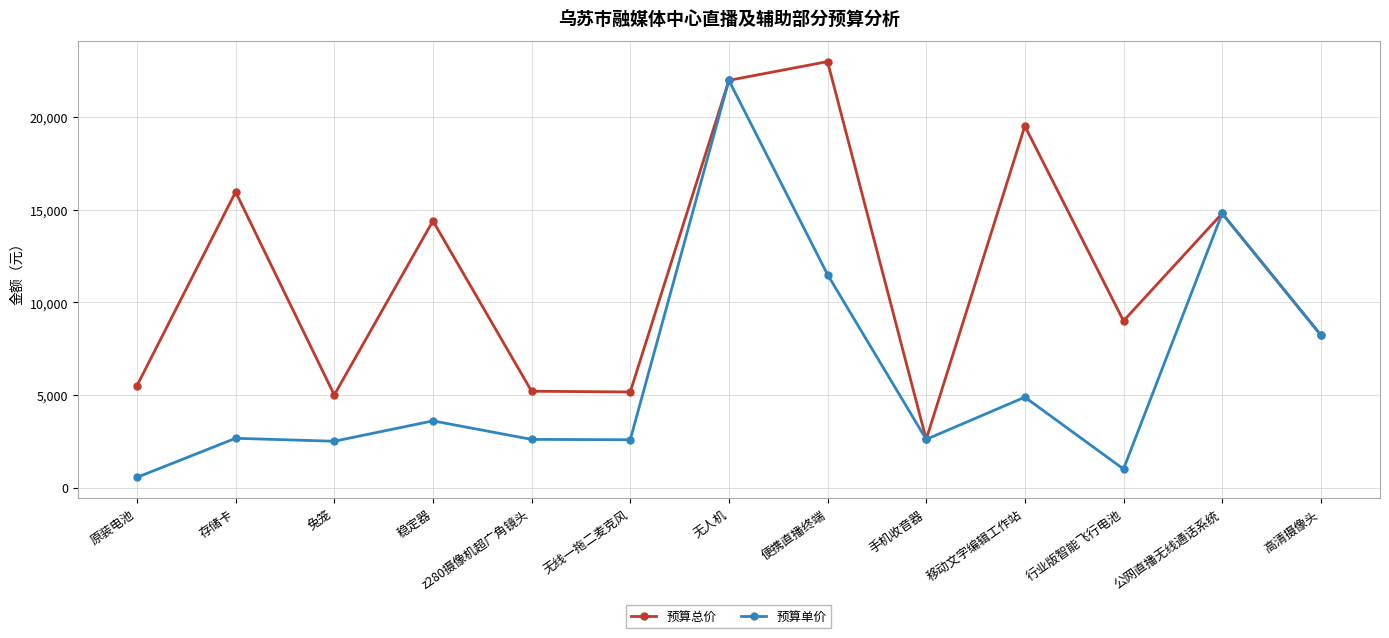

Is this an area chart (filled region under the line)?

No